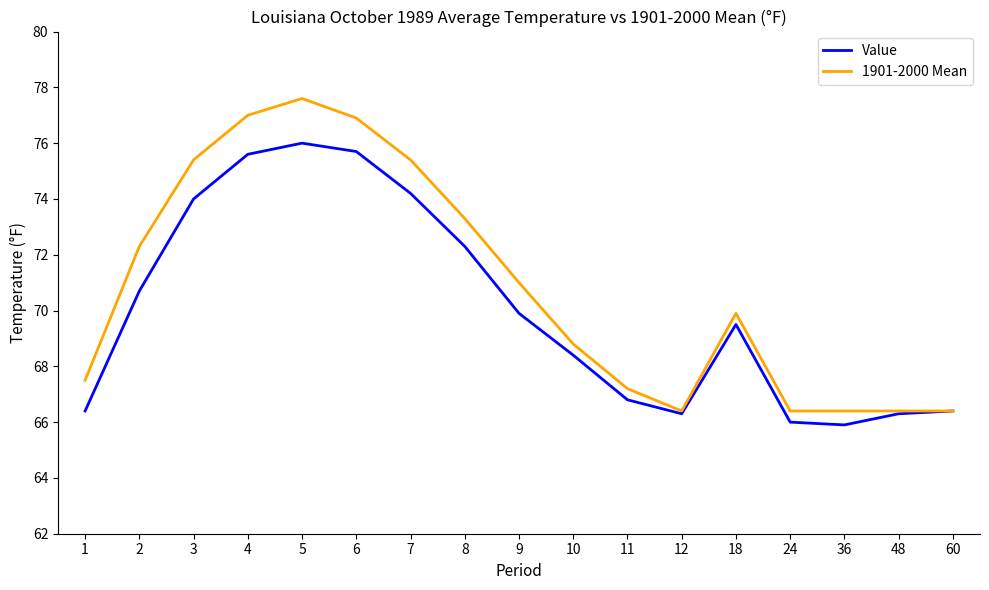

What is the difference between the highest and lowest values at 36?

0.5